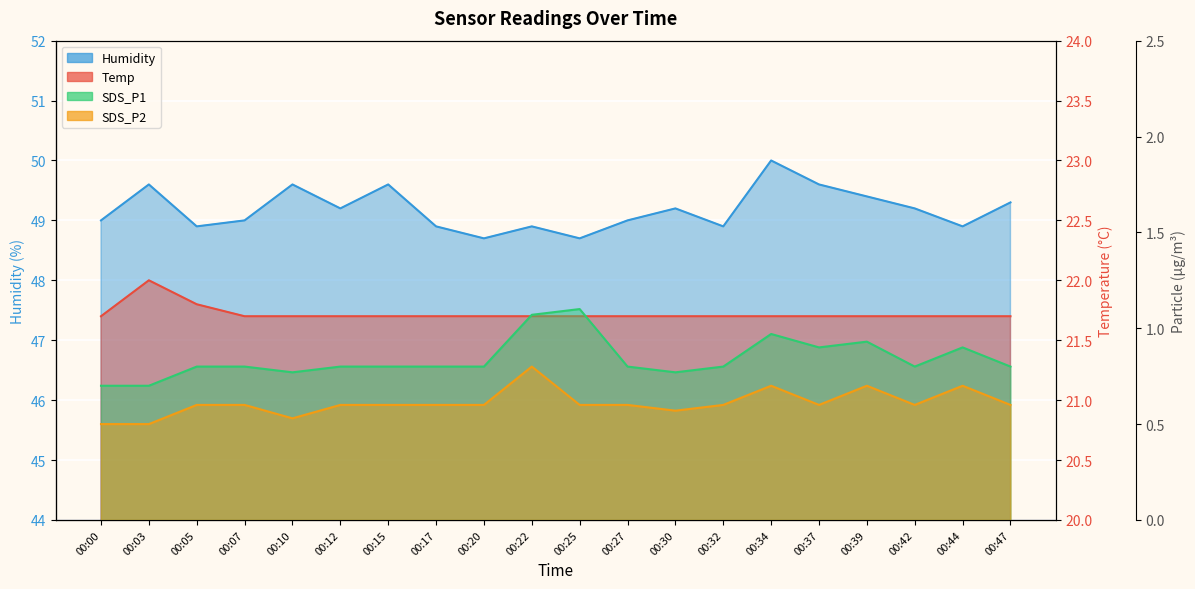

What is the maximum value shown in the chart?

50.0